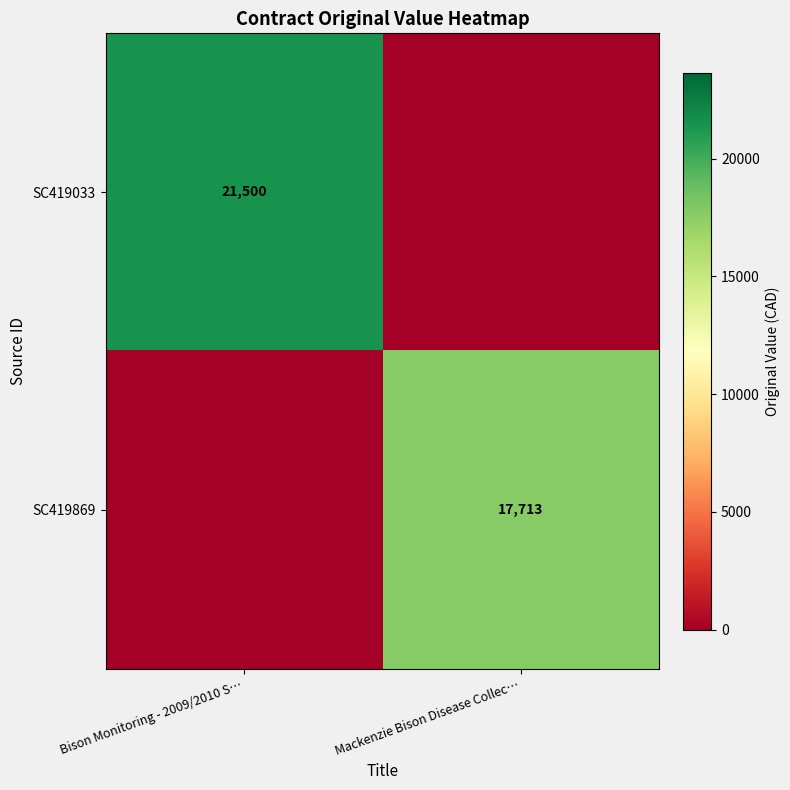

Is the value of SC419033 at Bison Monitoring - 2009/2010 S… greater than the value of SC419869 at Mackenzie Bison Disease Collec…?

Yes